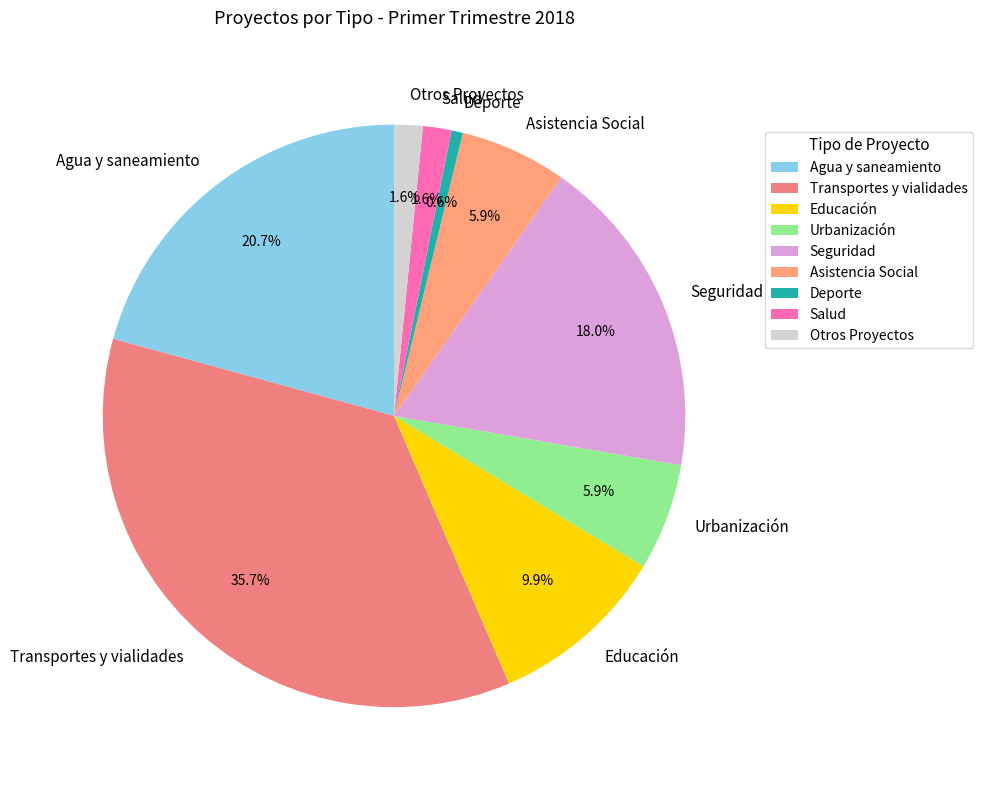

Combined, what portion of the pie is Seguridad and Salud?

19.6%